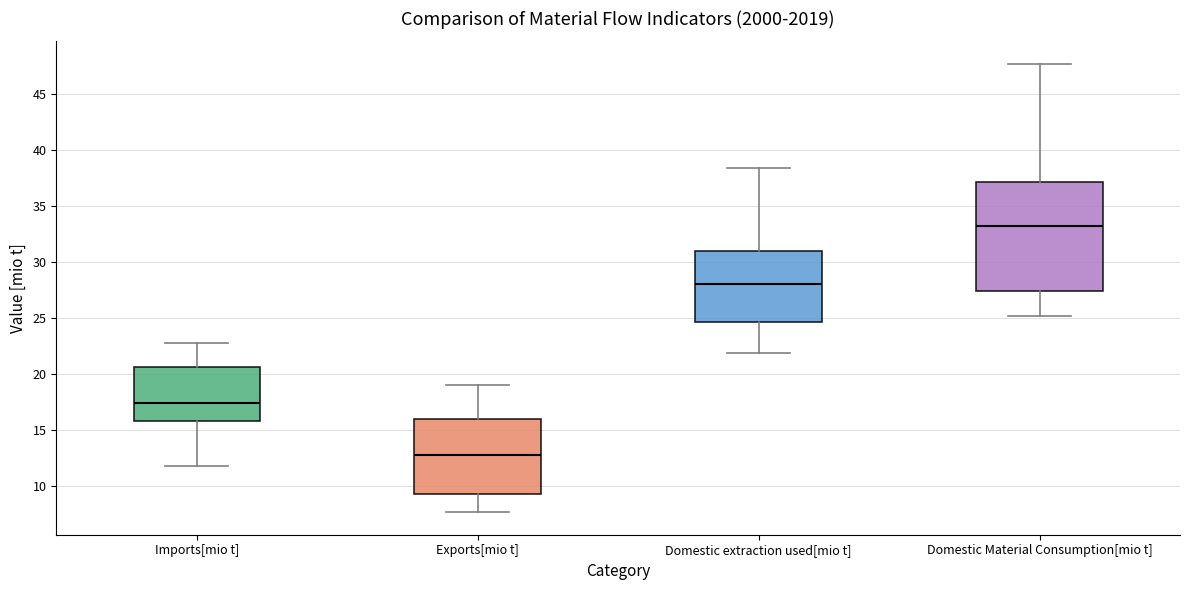

Where does the median line of the box for Imports[mio t] sit on the y-axis? The values are not printed on the chart, so give them approximately, as read against the axis.

17.5